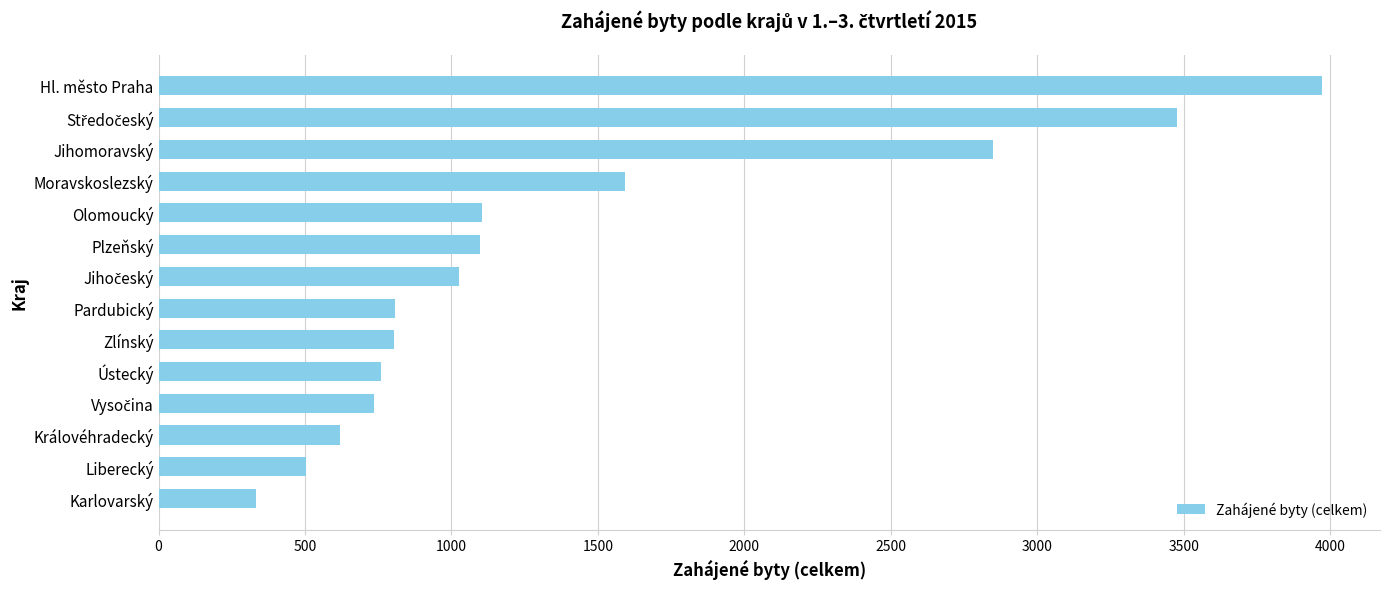

How many values are below 1026?

7